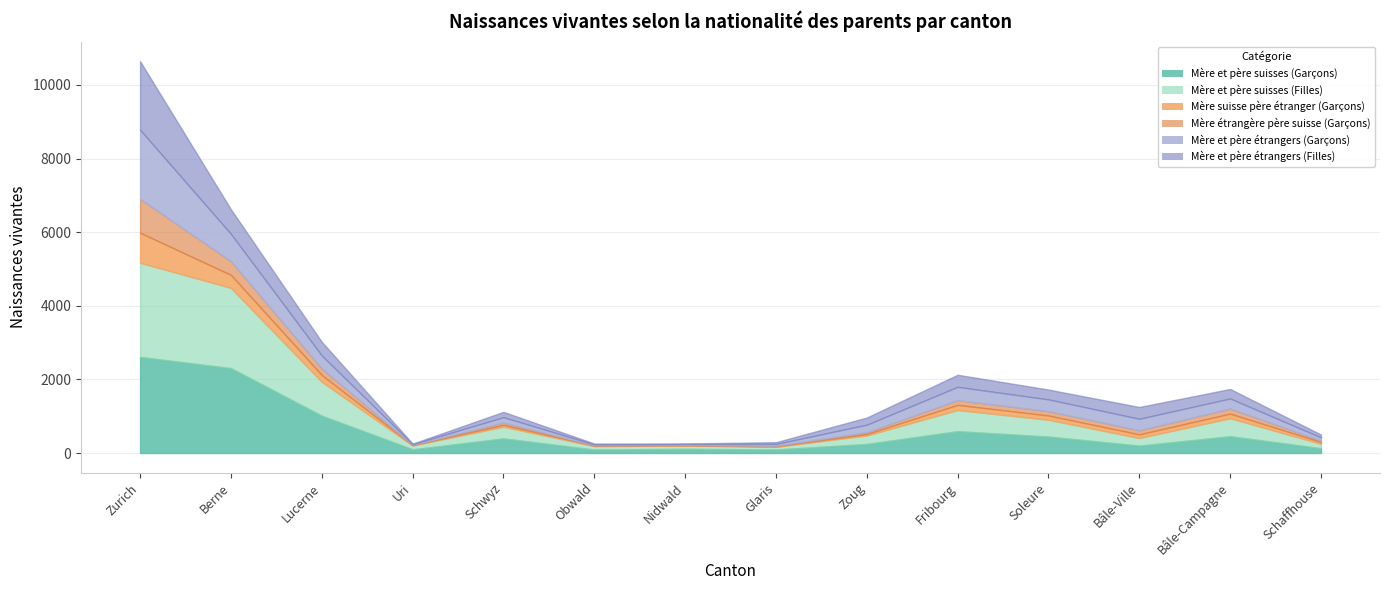

What is the average value of the Mère et père étrangers (Garçons) series?

341